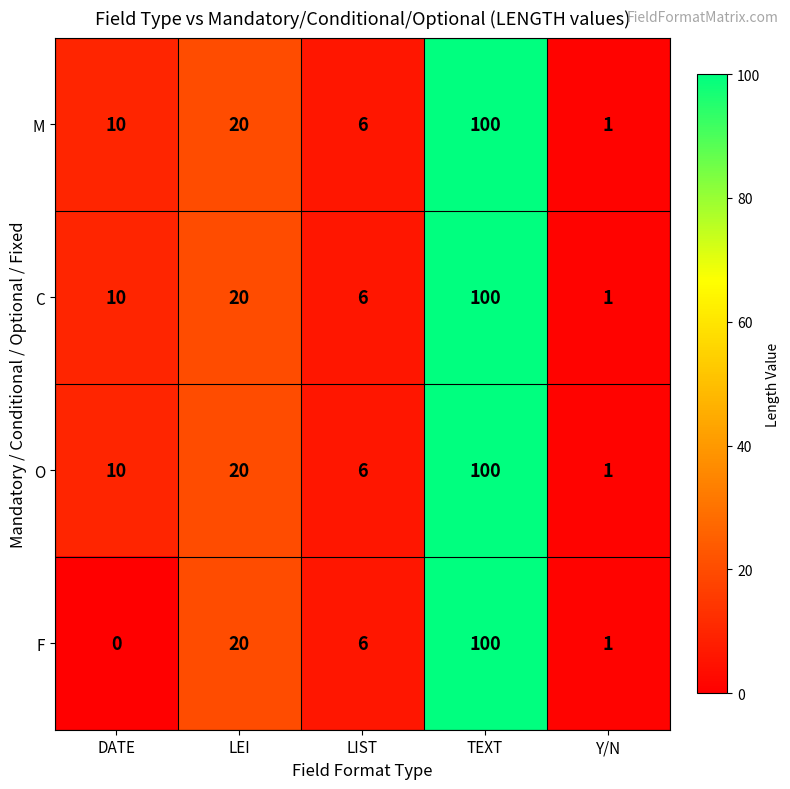

What is the sum of all O values?

137